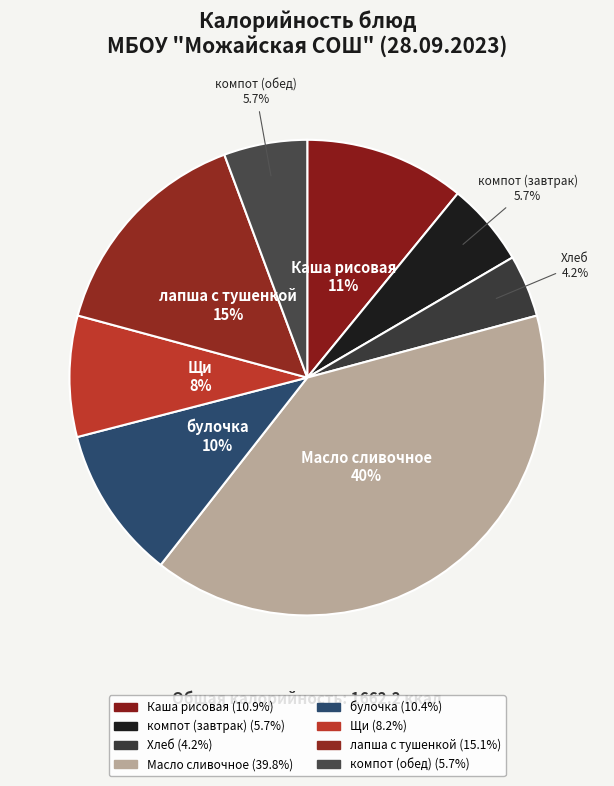

To the nearest percent, what portion does компот (обед) represent?

6%